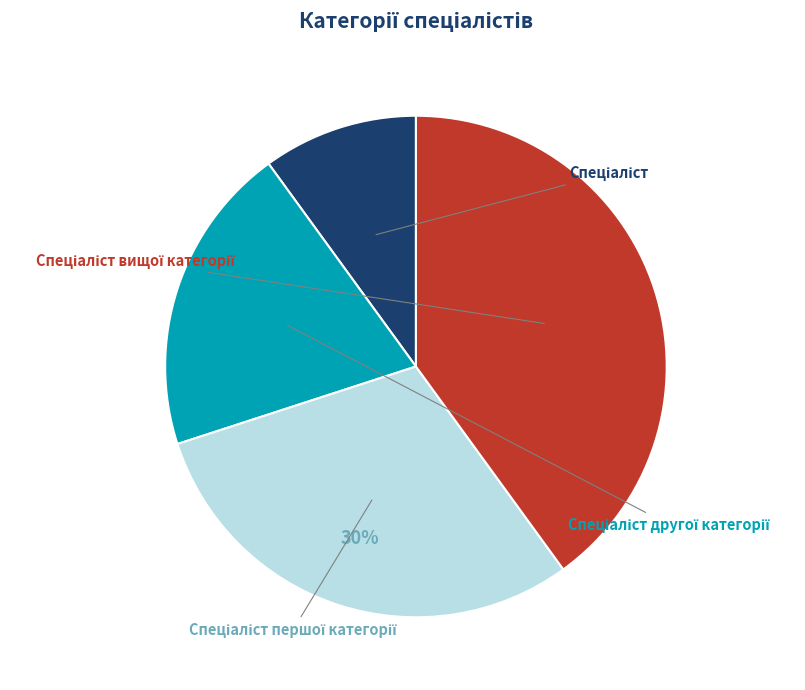

To the nearest percent, what is the combined percentage of Спеціаліст and Спеціаліст вищої категорії?

50%